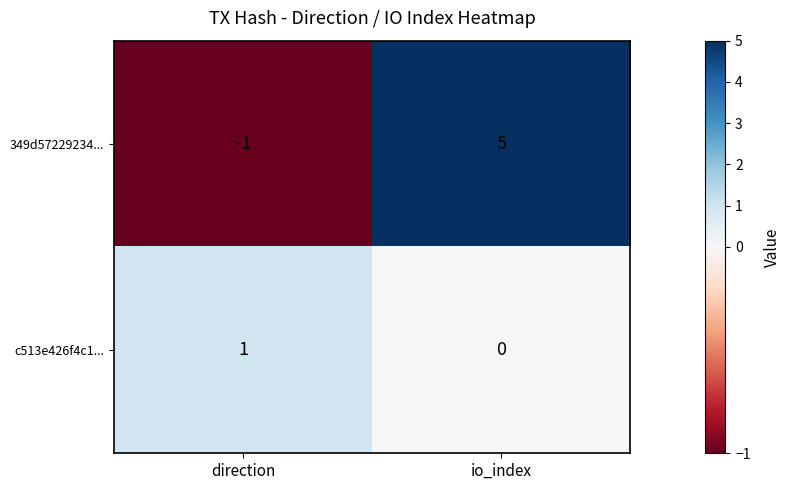

Where is c513e426f4c1... nearest to the value 0?

io_index